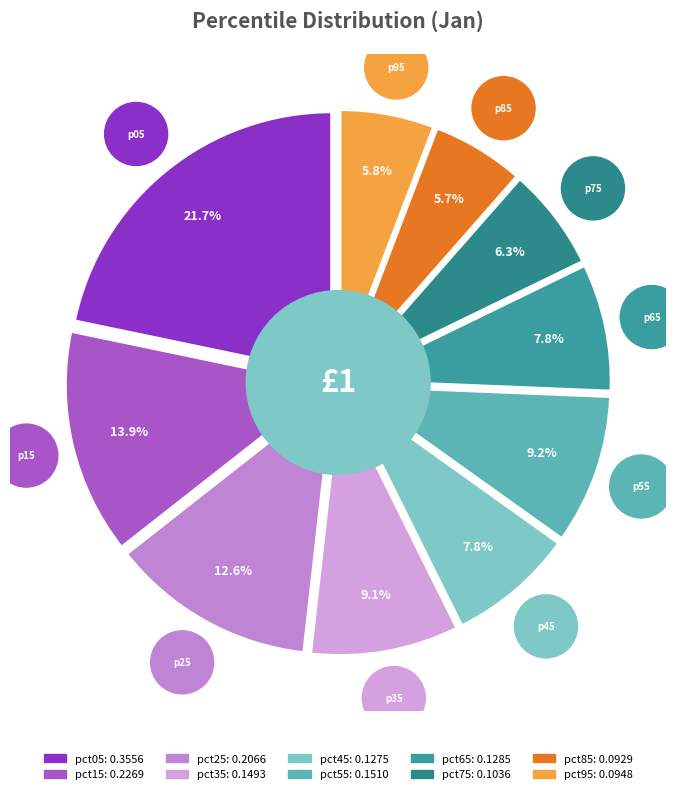

How many segments does this pie chart have?

10